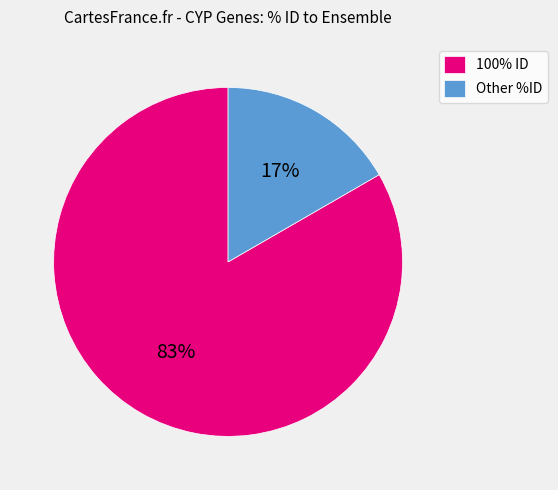

Which has a higher value, Other %ID or 100% ID?

100% ID